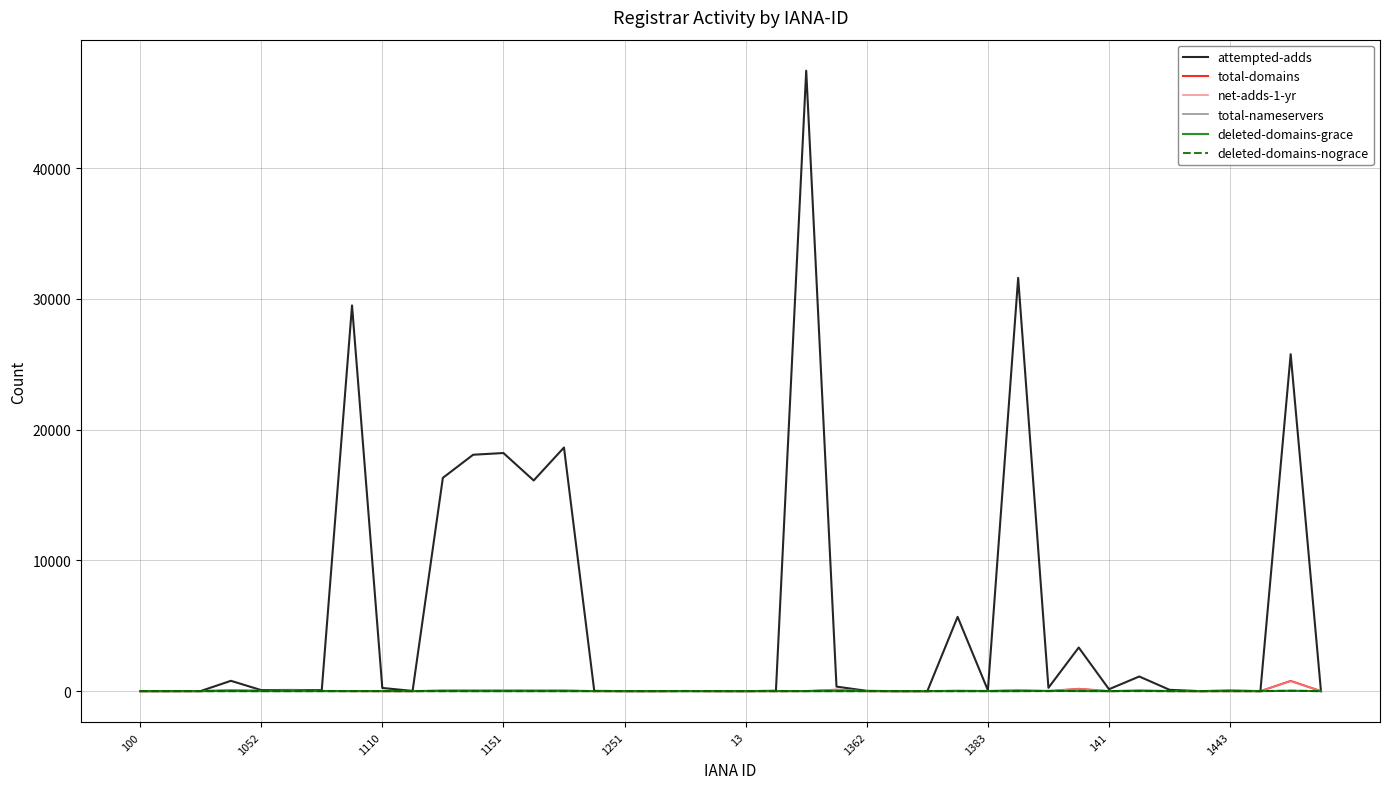

Which series has the largest range (max minus min)?

attempted-adds